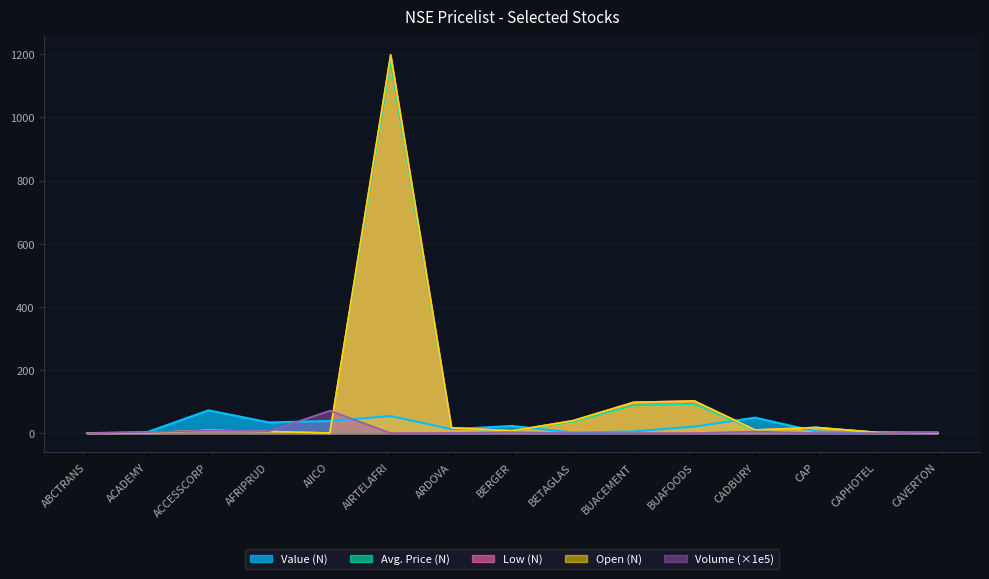

What is the value of the Open (N) point at the 14th from the left?

2.5